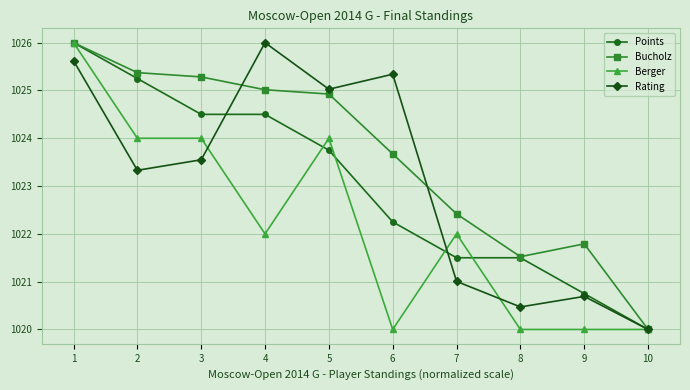

True or false: Bucholz has more than 1 points higher than both neighbors.

False